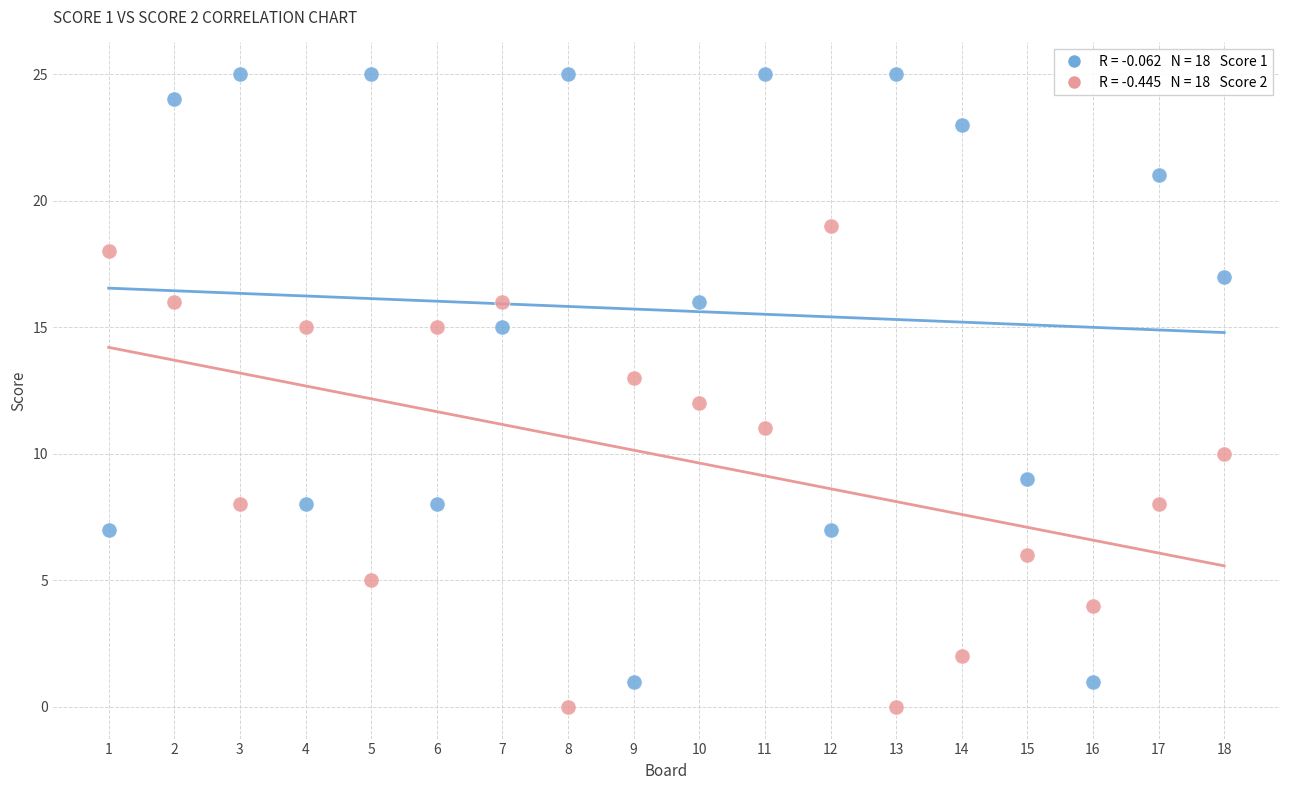

Across all data points, what is the range of X values (max minus min)?

17